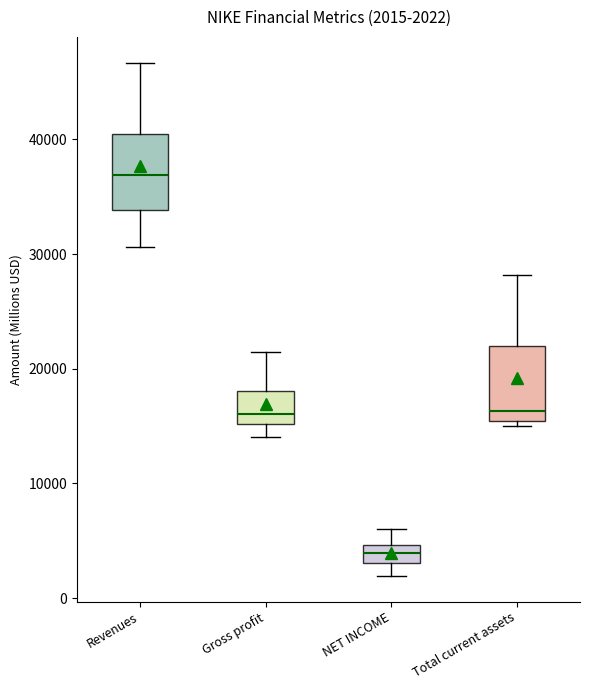

Which box's median line is the lowest?

NET INCOME